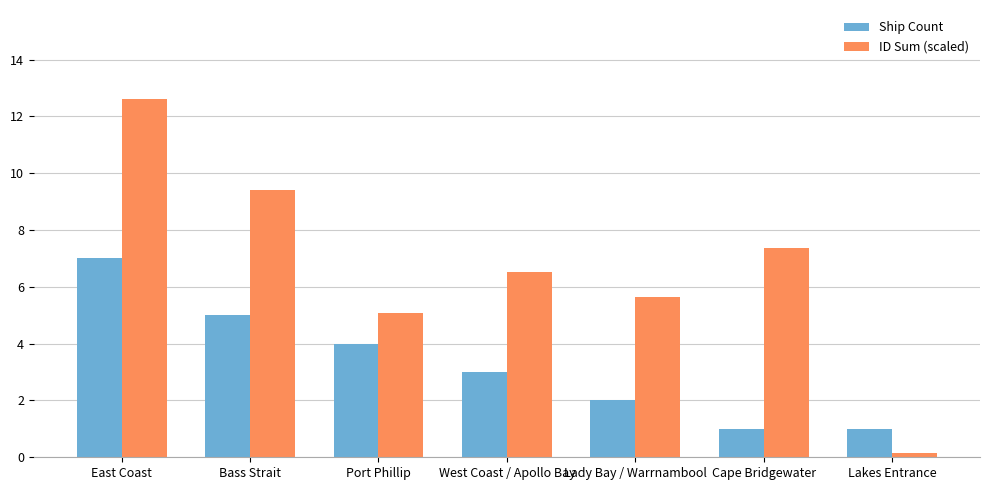

Reading right to left, extract all data points from this chart.

Ship Count: 1.0	1.0	2.0	3.0	4.0	5.0	7.0
ID Sum (scaled): 0.1	7.4	5.6	6.5	5.1	9.4	12.6